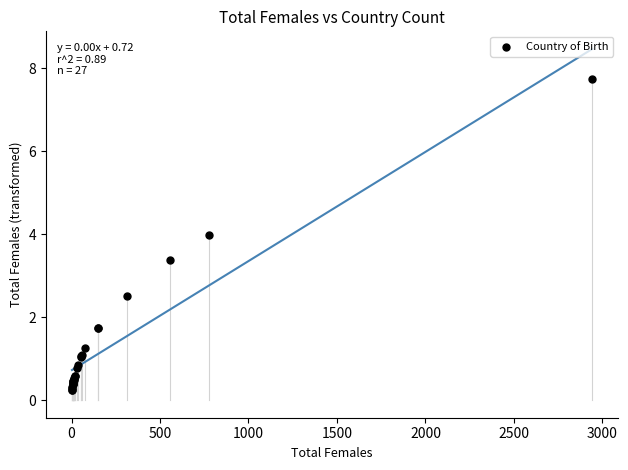

What Y value in the scatter plot is closest to 3?

3.4